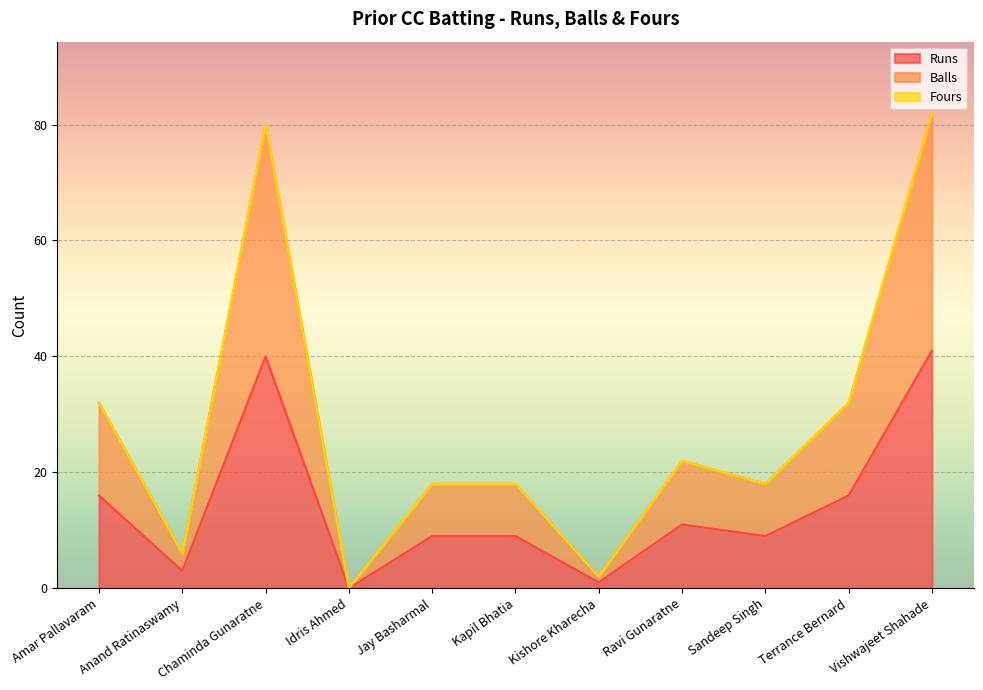

True or false: Runs and Balls cross at least once.

False